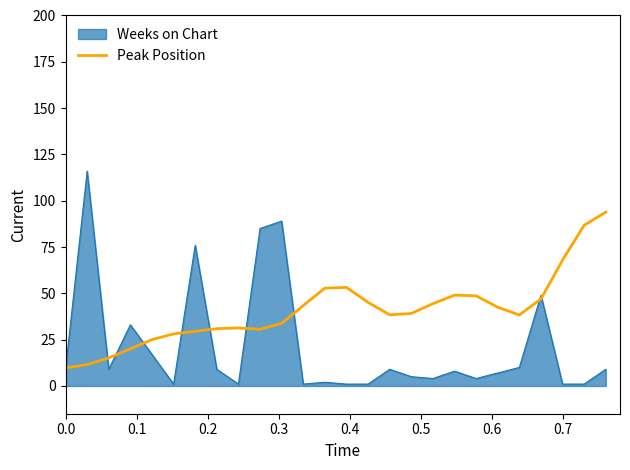

What is the maximum value shown in the chart?

116.0